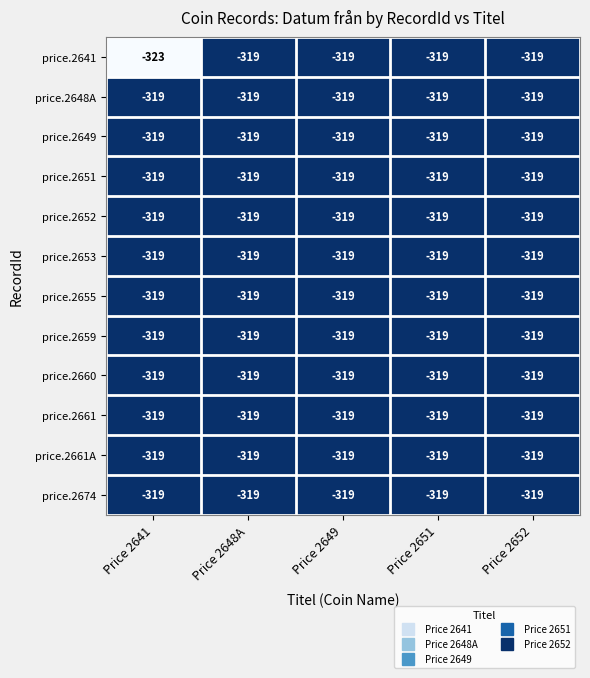

Which series has the largest range (max minus min)?

price.2641